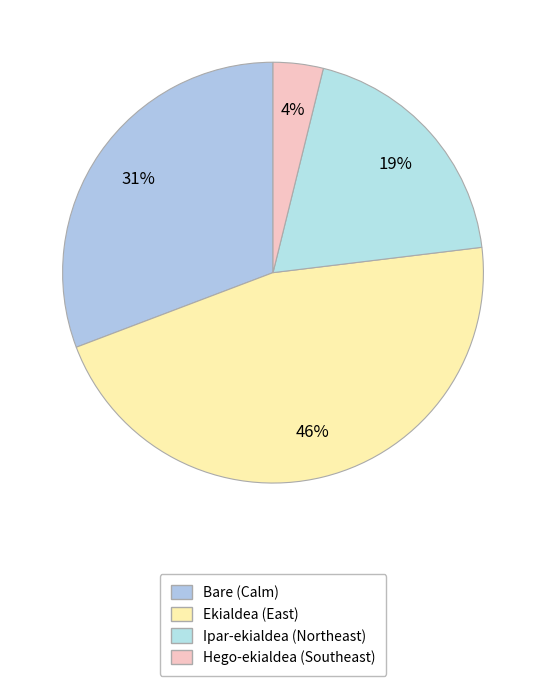

Count the number of slices in the pie.

4